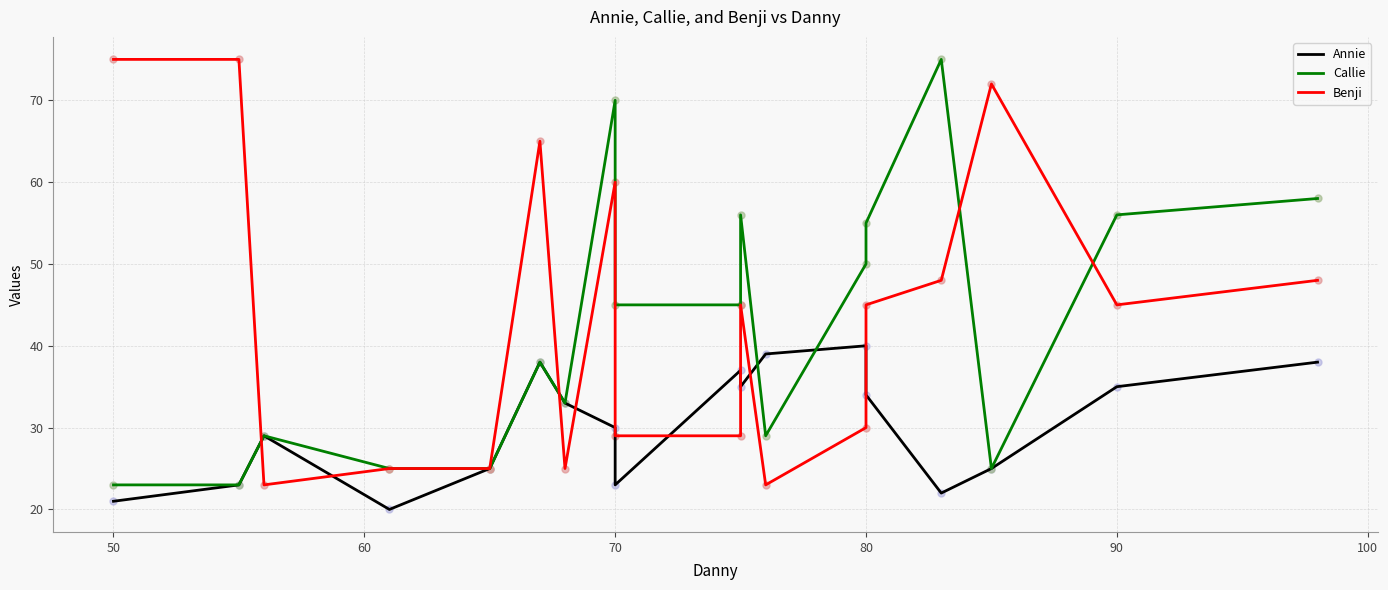

What are all the series names shown in the legend?

Annie, Callie, Benji